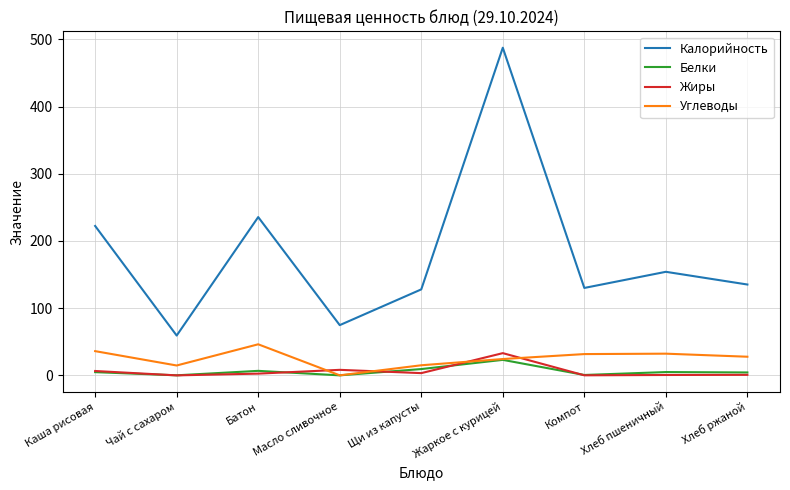

How many intersections are there between Углеводы and Жиры?

4